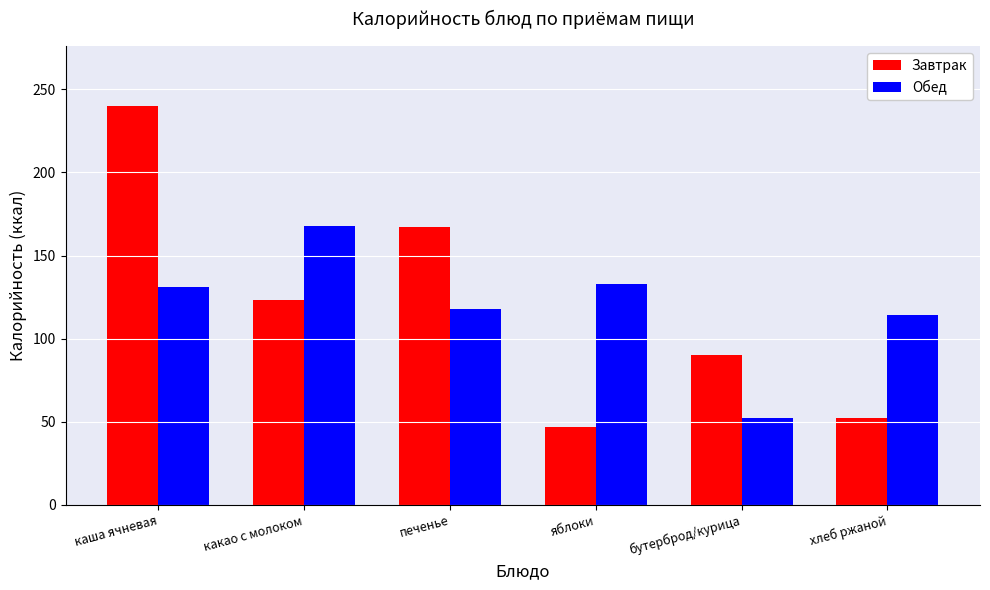

Reading left to right, extract all data points from this chart.

Завтрак: каша ячневая=240	какао с молоком=123	печенье=167	яблоки=47	бутерброд/курица=90	хлеб ржаной=52
Обед: каша ячневая=131	какао с молоком=168	печенье=118	яблоки=133	бутерброд/курица=52	хлеб ржаной=114